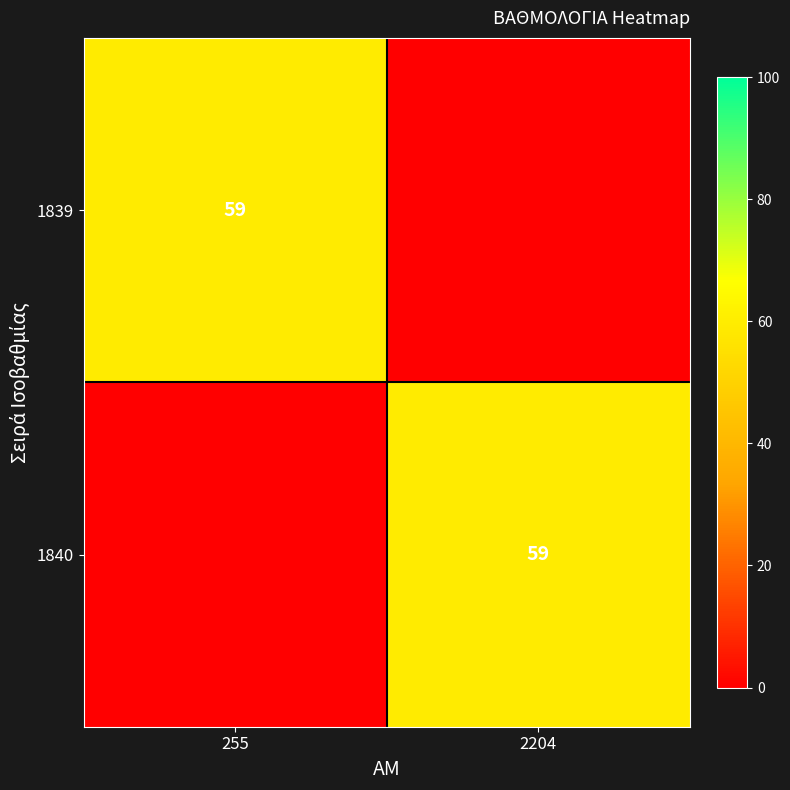

The 1840 series shows 59 at 2204. True or false?

True